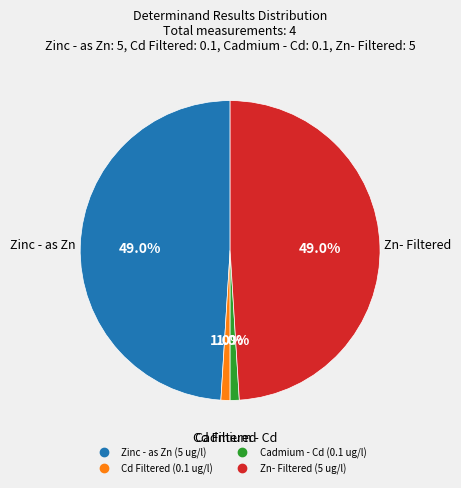

Does any single category account for the majority?

No